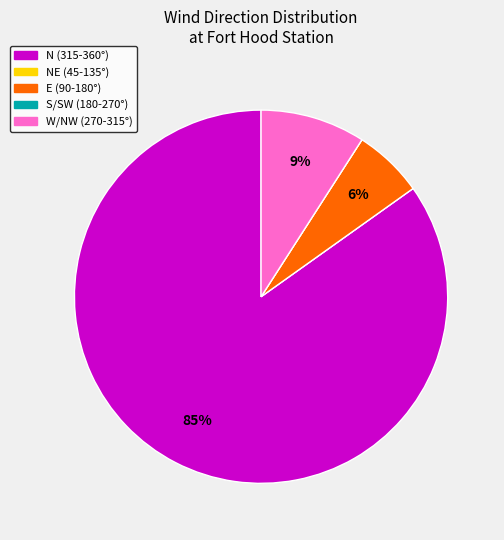

To the nearest percent, what is the average slice percentage?

20%